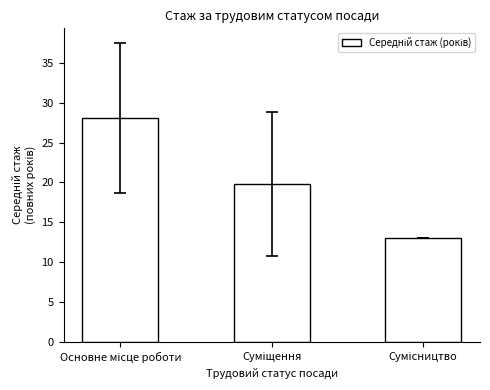

What is the greatest value displayed?

28.1